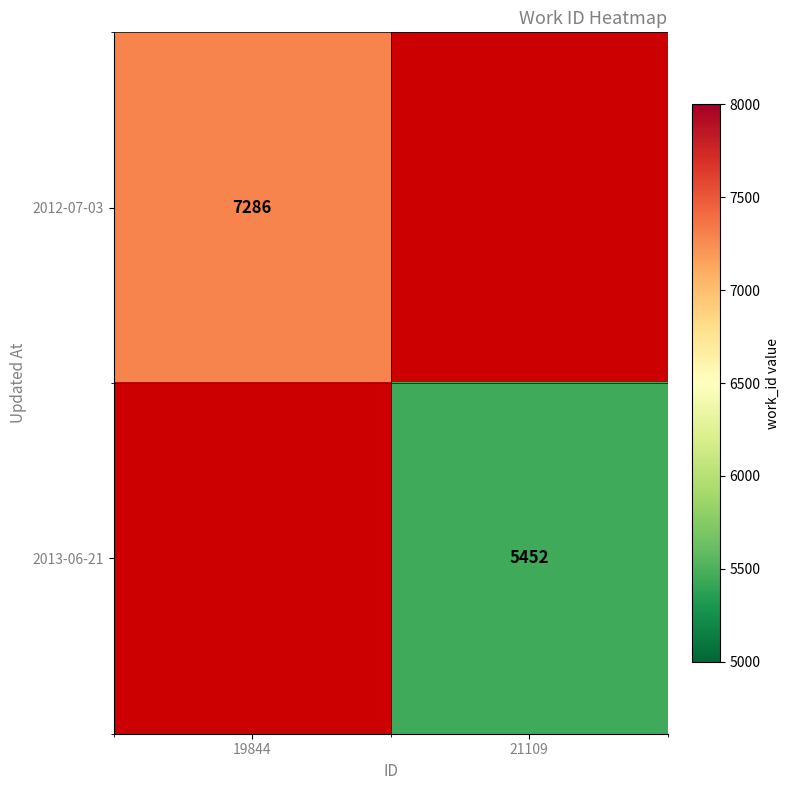

Is the value of 2013-06-21 at 21109 greater than the value of 2012-07-03 at 19844?

No